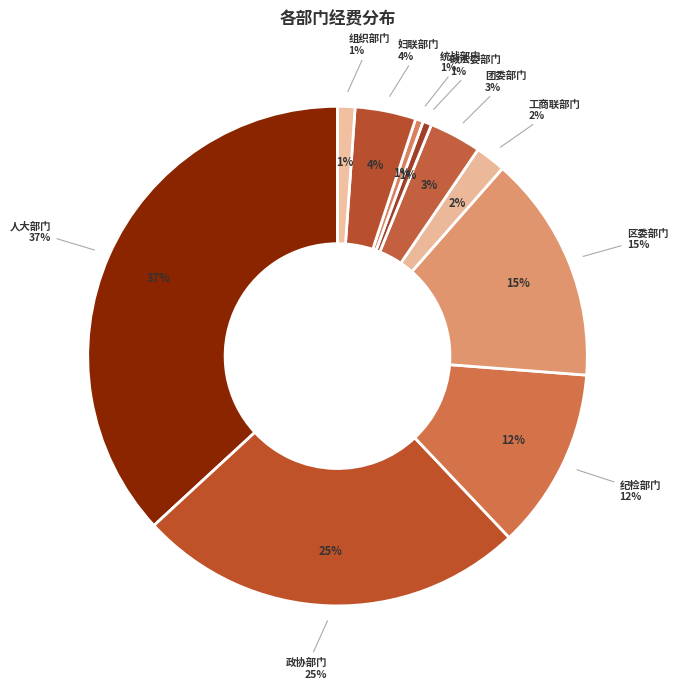

Is there any slice that represents more than half of the pie?

No